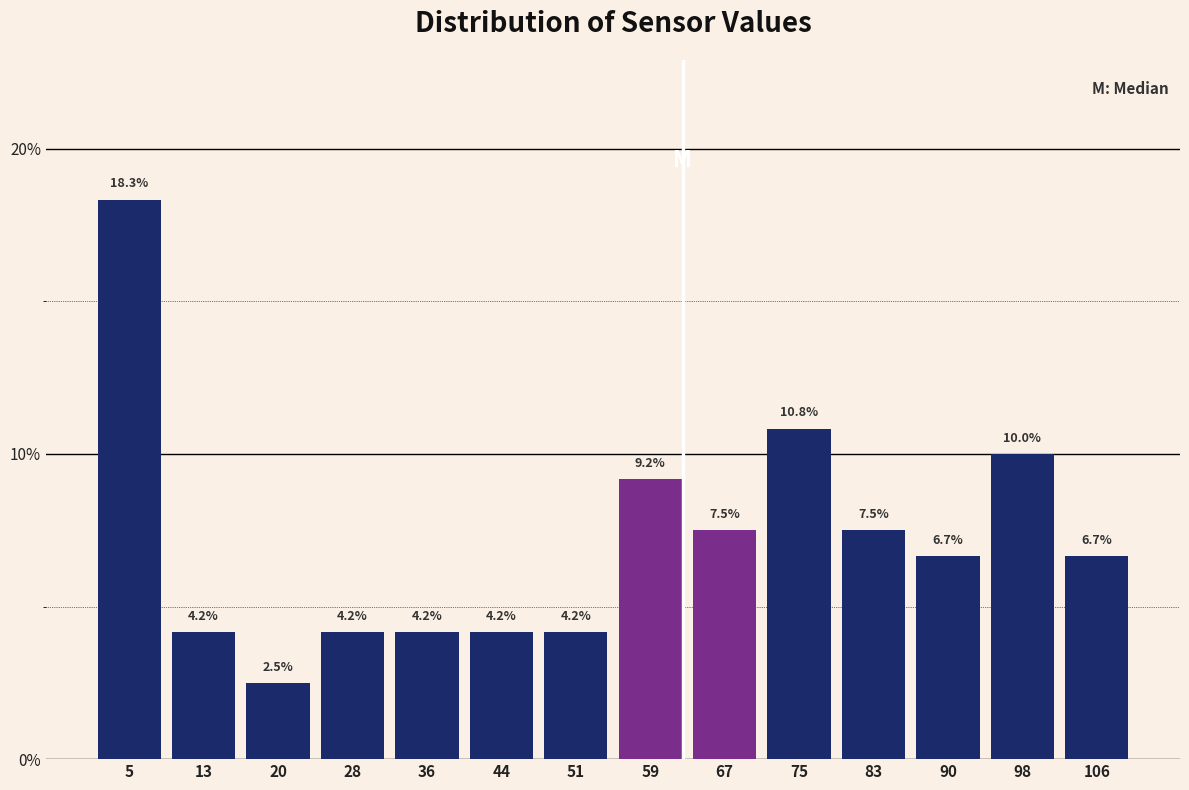

Reading left to right, transcribe this chart: for each bar, give the range it covers on the x-axis and its height. The bar edges are not printed on the chart, so give them approximately, as read against the axis.

1 to 9: 18.3
9 to 16: 4.2
16 to 24: 2.5
24 to 32: 4.2
32 to 40: 4.2
40 to 48: 4.2
48 to 55: 4.2
55 to 63: 9.2
63 to 71: 7.5
71 to 79: 10.8
79 to 86: 7.5
86 to 94: 6.7
94 to 102: 10.0
102 to 110: 6.7